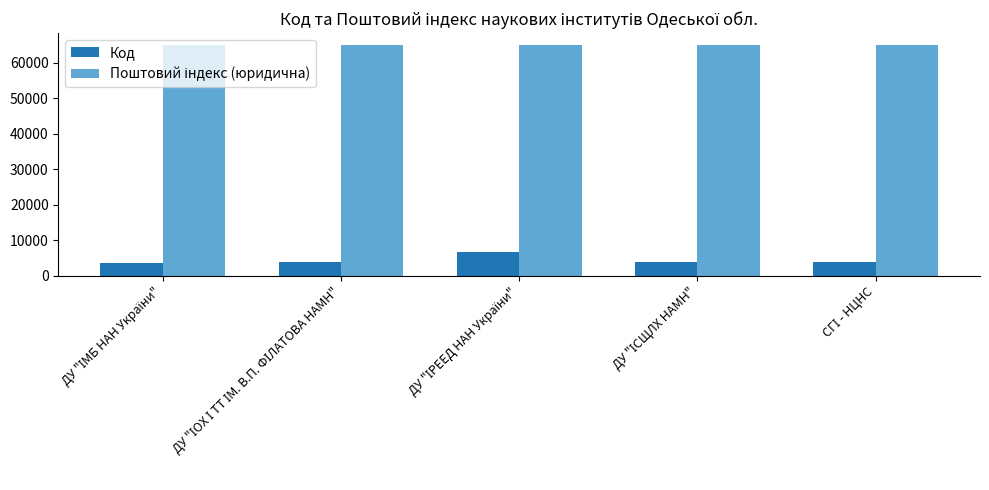

What is the smallest value displayed?

3625